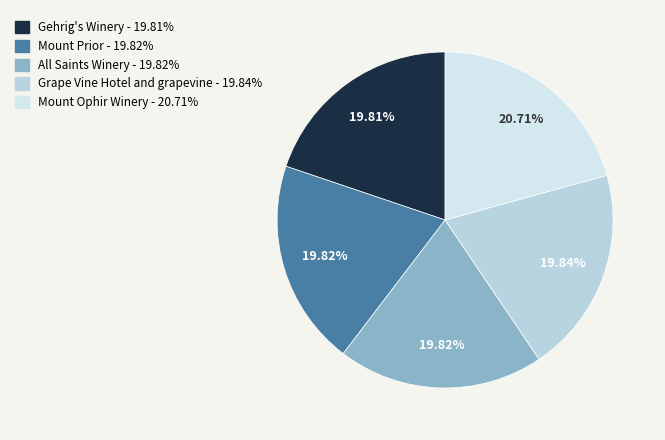

How many slices are in this pie chart?

5